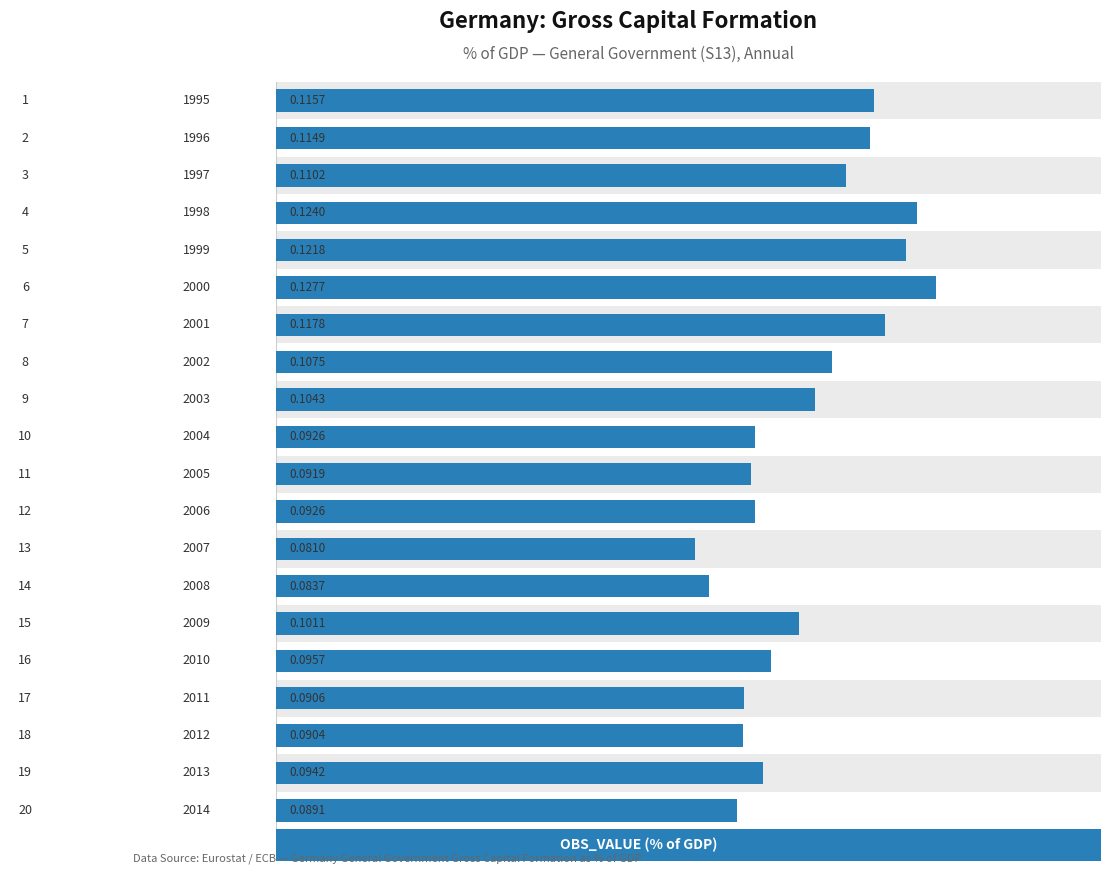

Count the values in the range 0 to 1.

20